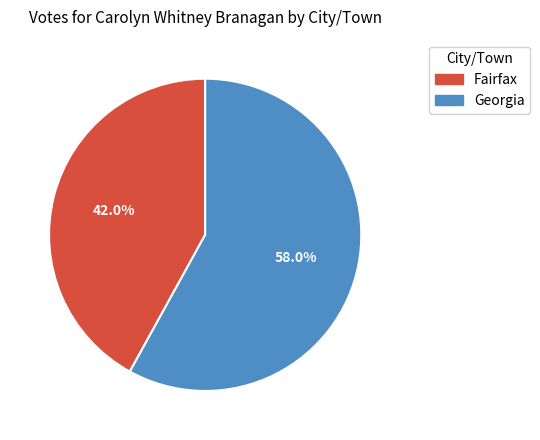

Count the number of slices in the pie.

2